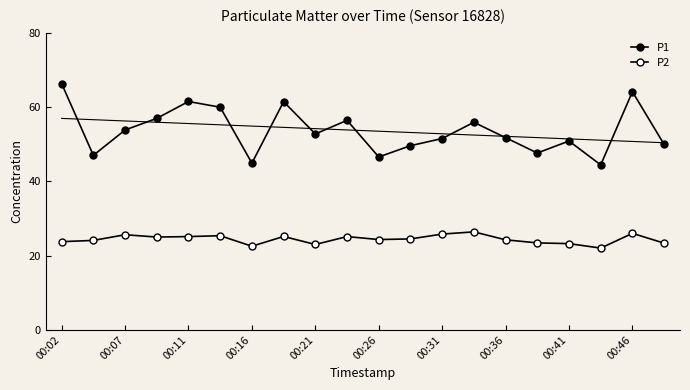

List the series in order of their peak value, highest first.

P1, P2